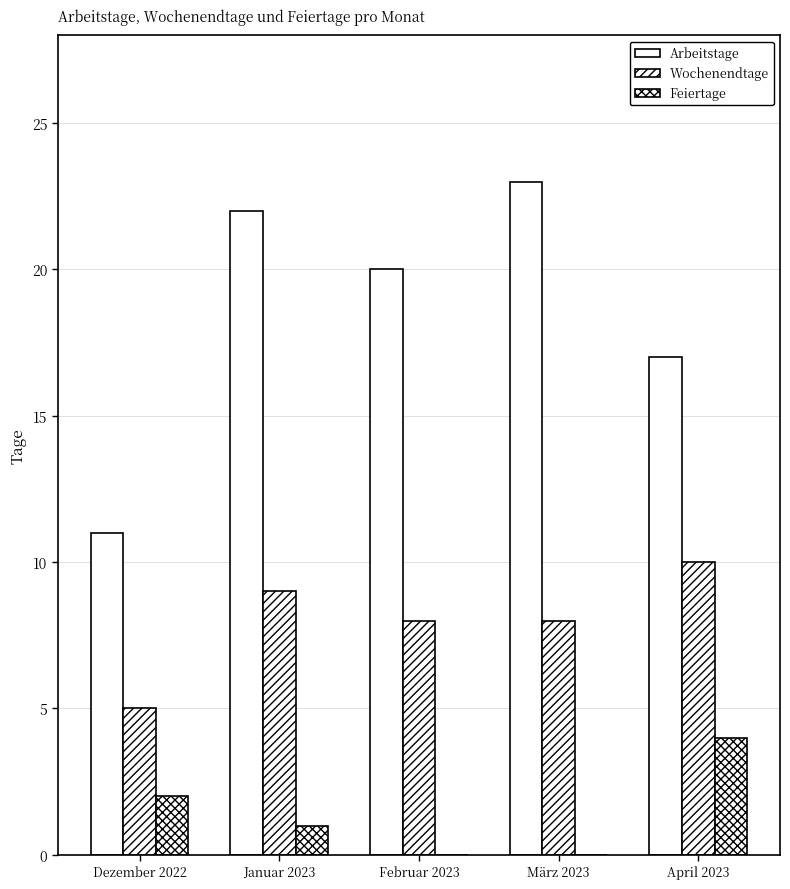

How many groups of bars are there?

5